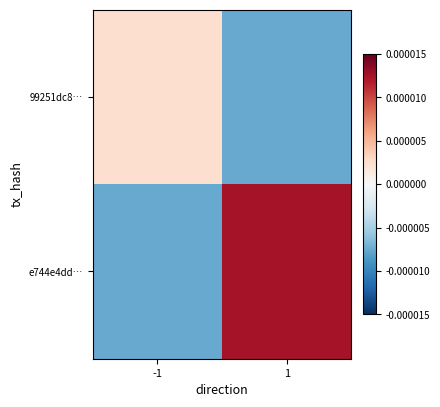

Rank the series by their maximum value, from highest to lowest.

e744e4dd…, 99251dc8…